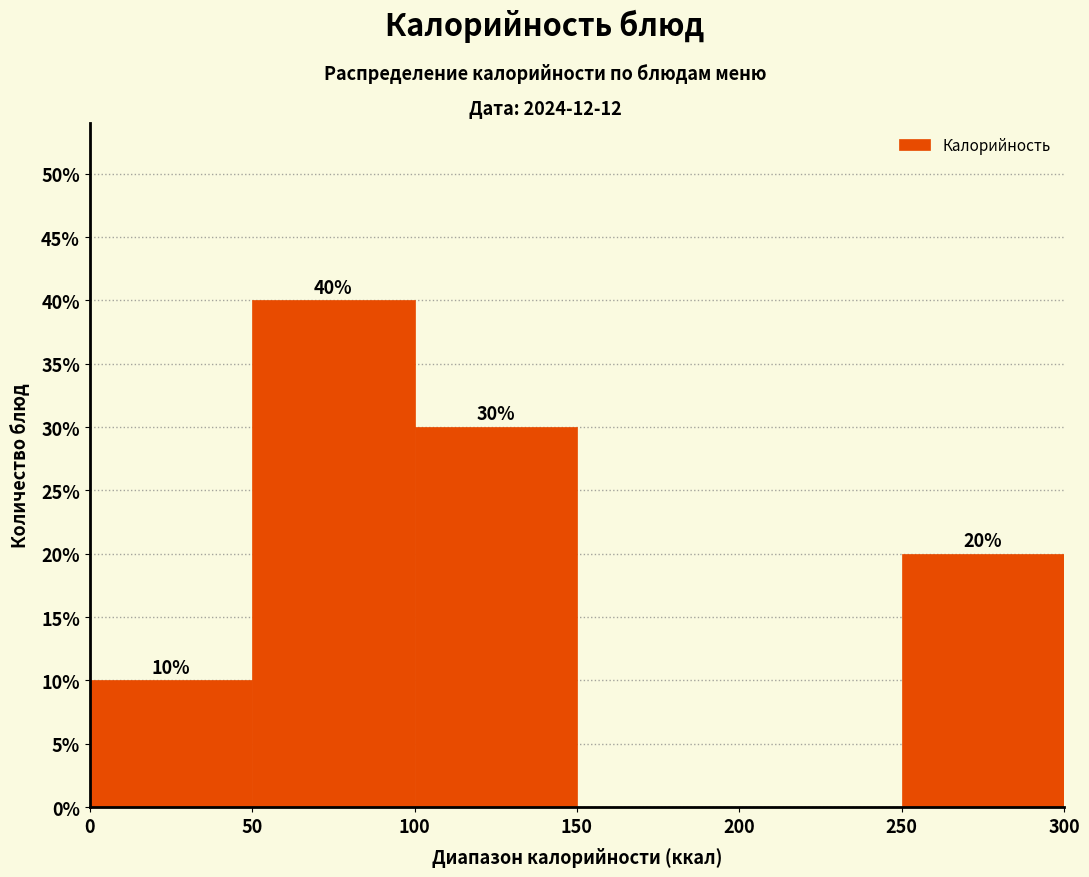

Which range on the x-axis has the tallest bar?

50 to 100